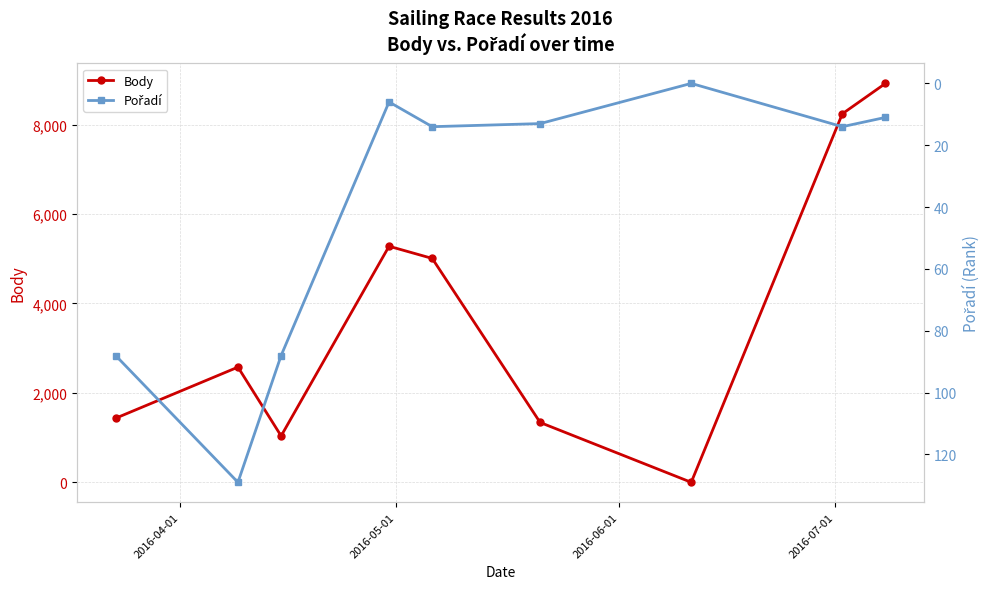

What is the highest value of the Body series?

8921